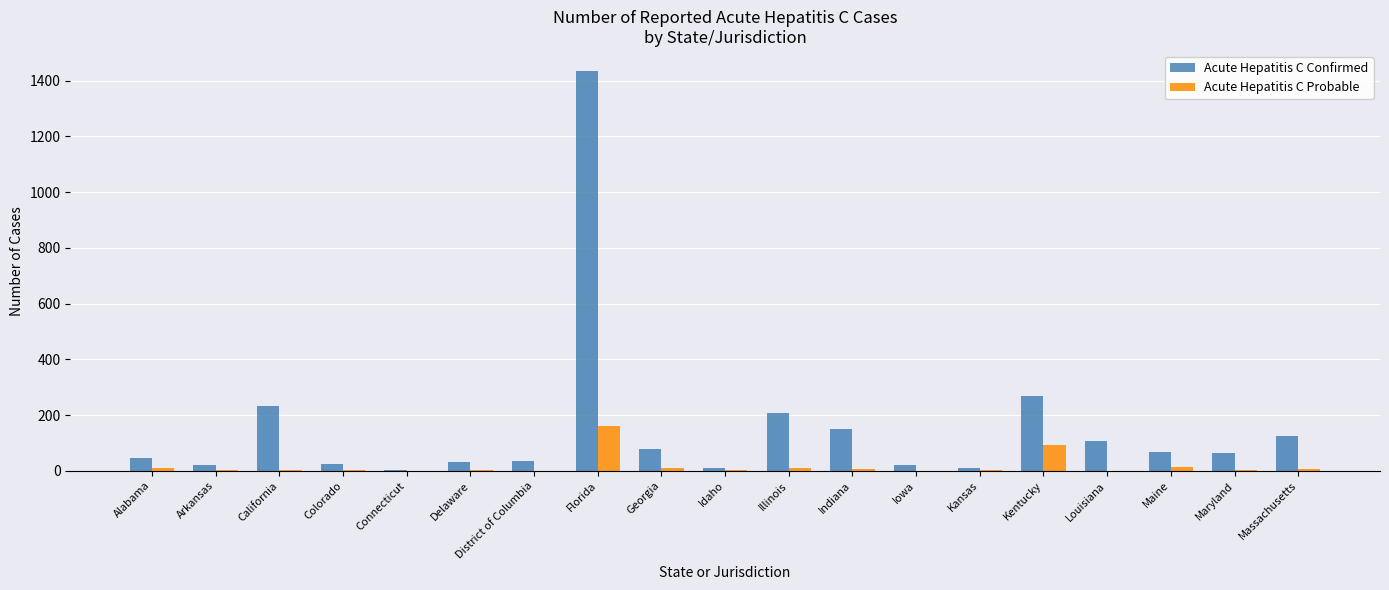

What is the maximum value for Acute Hepatitis C Confirmed?

1435